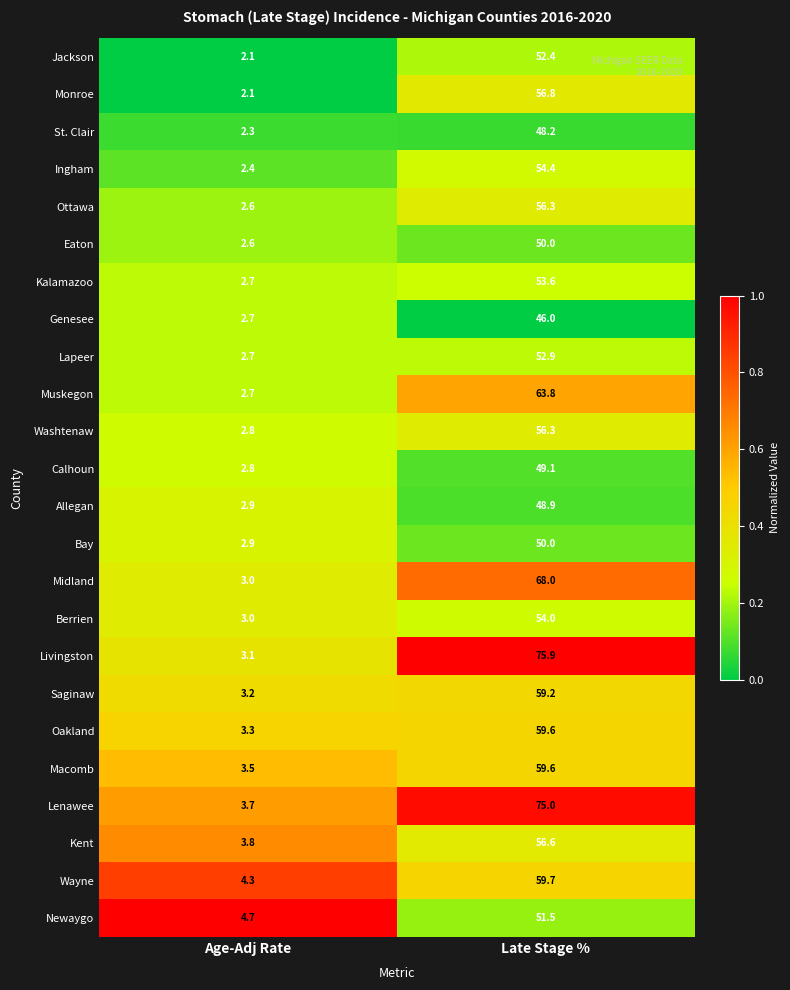

What is the total value across all series at Late Stage %?

1357.8